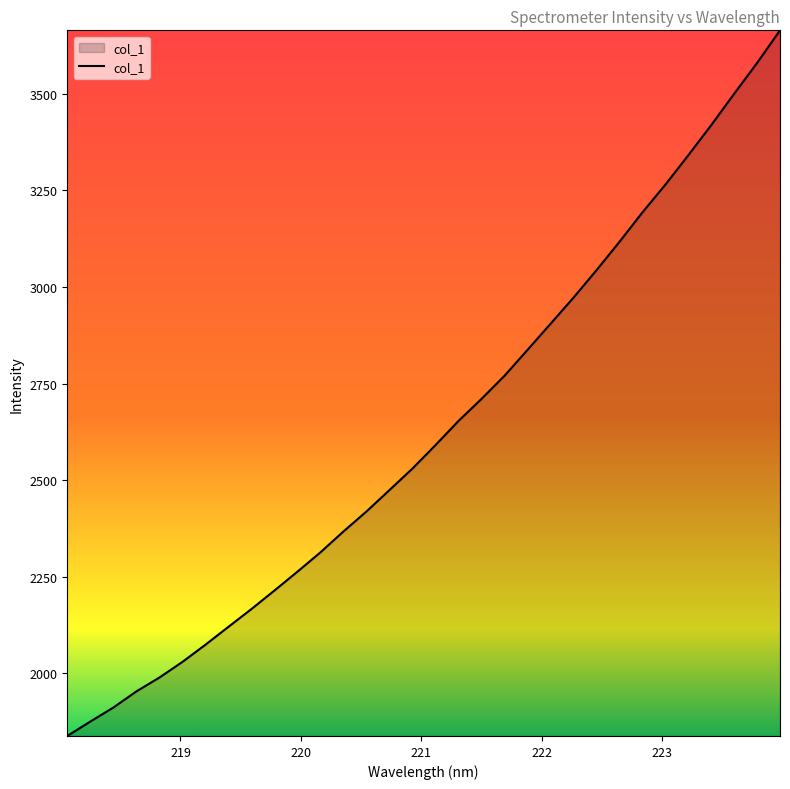

How many lines are shown in the chart?

1